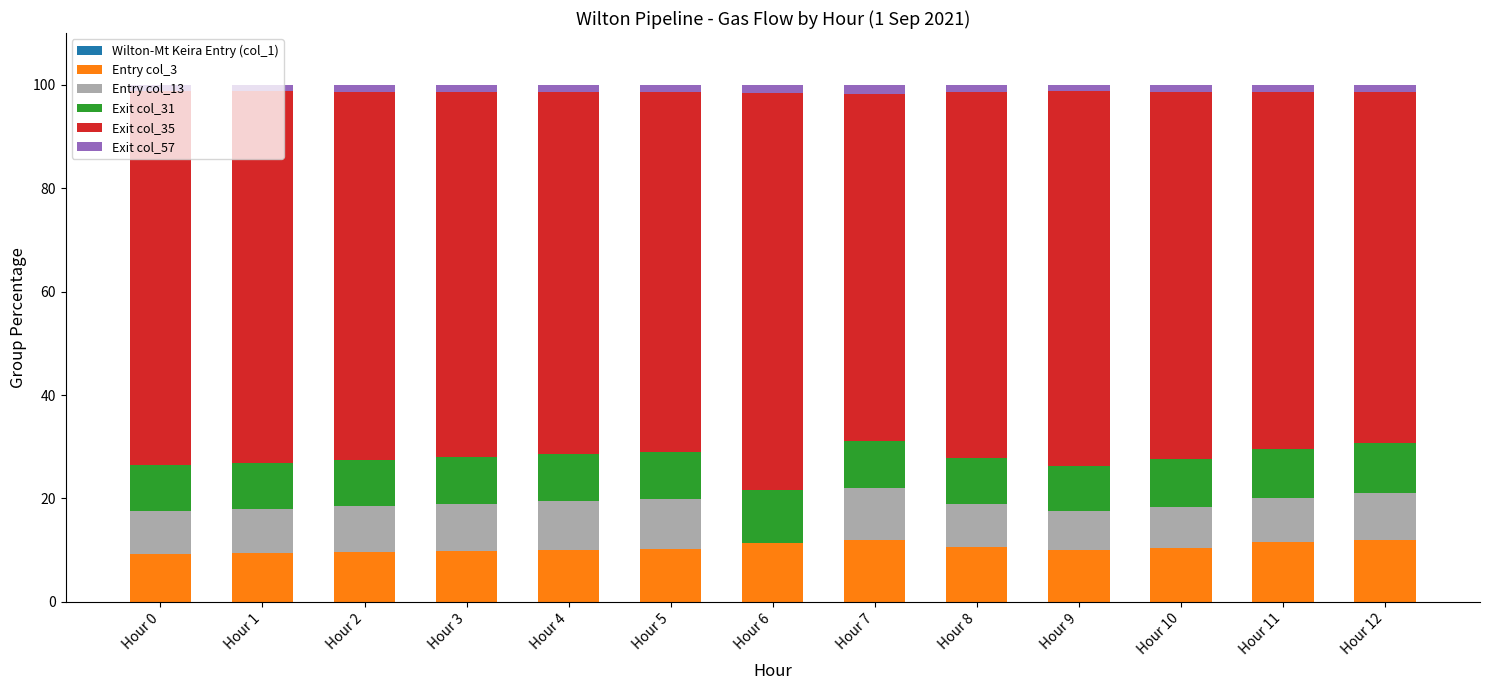

The value of Entry col_3 at Hour 5 is 3.4. True or false?

False